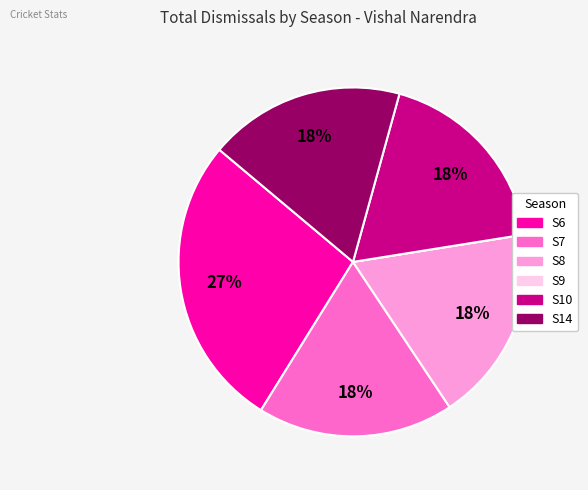

Is the sum of S8 and S7 greater than half?

No